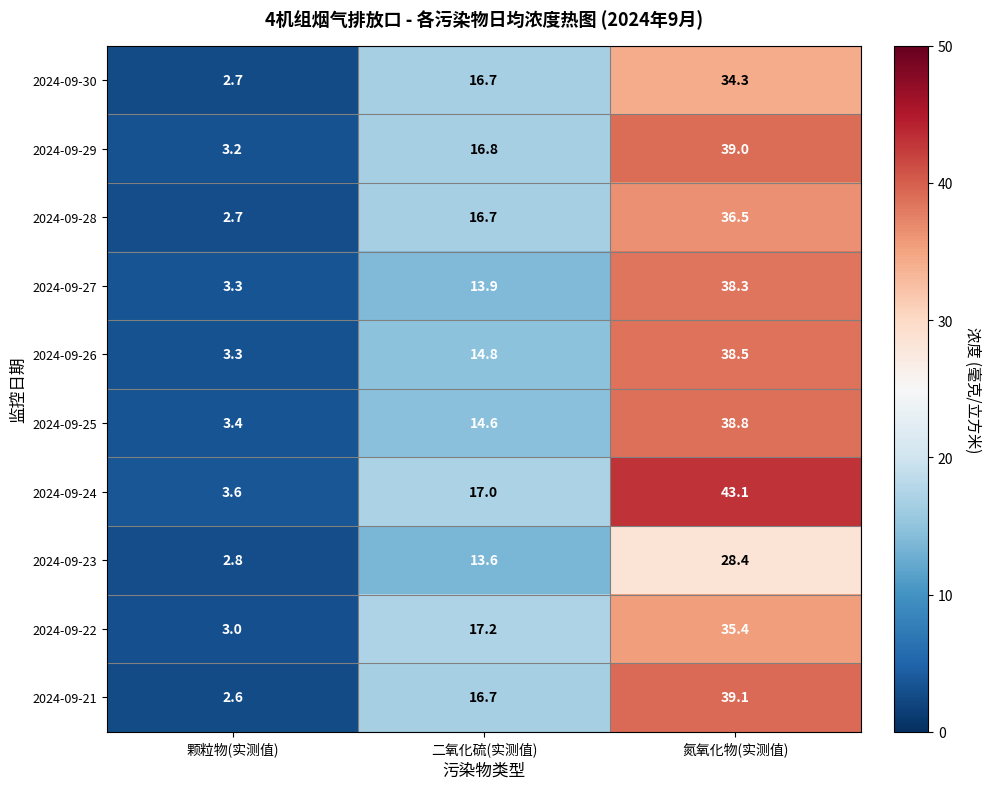

Is it true that 2024-09-28 equals 18.9 at 氮氧化物(实测值)?

False